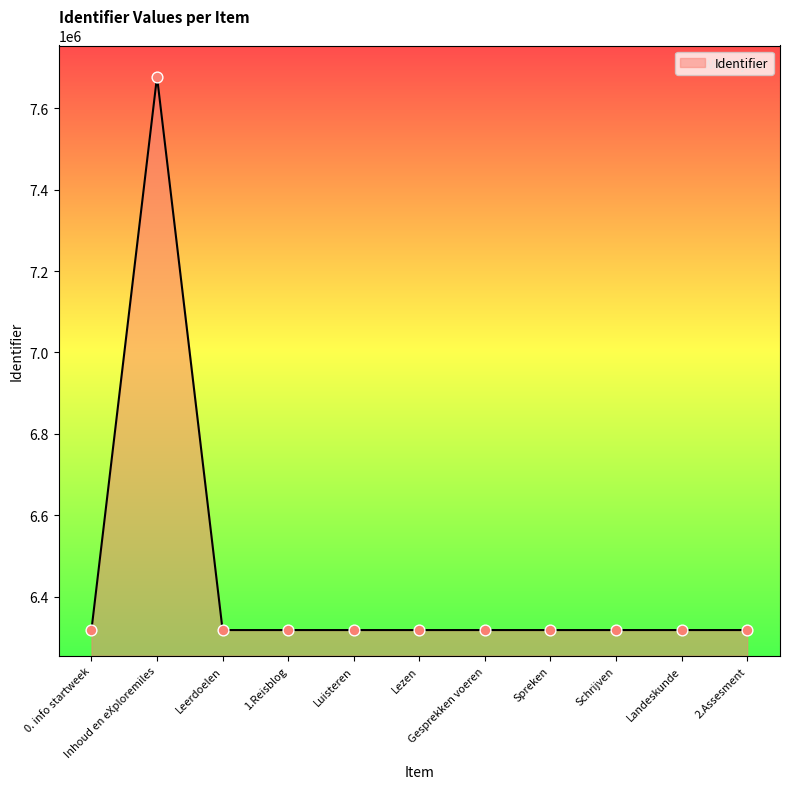

Approximately how many times larger is the value at Leerdoelen compared to Gesprekken voeren?

1.0